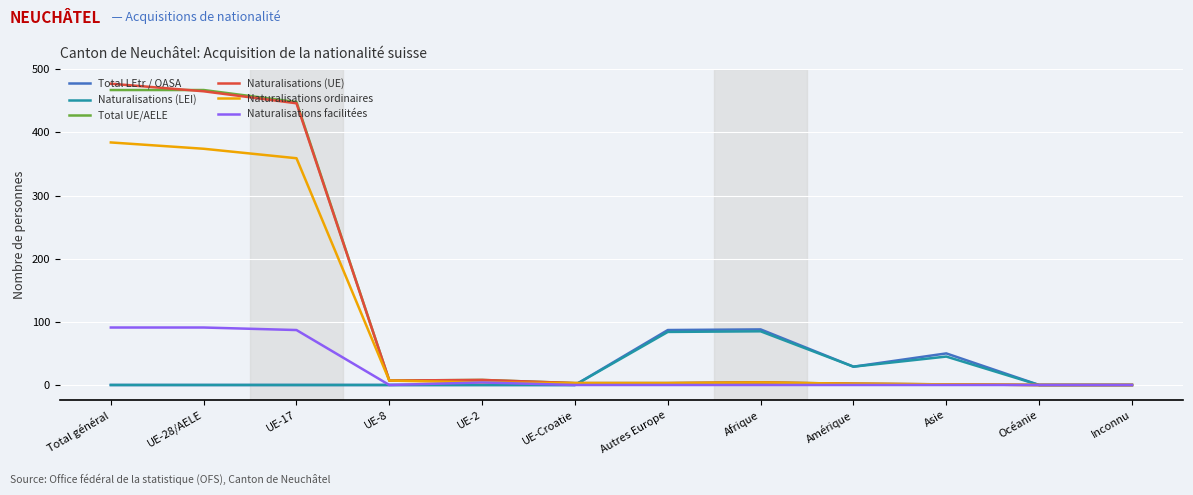

What are all the series names shown in the legend?

Total LEtr / OASA, Naturalisations (LEI), Total UE/AELE, Naturalisations (UE), Naturalisations ordinaires, Naturalisations facilitées